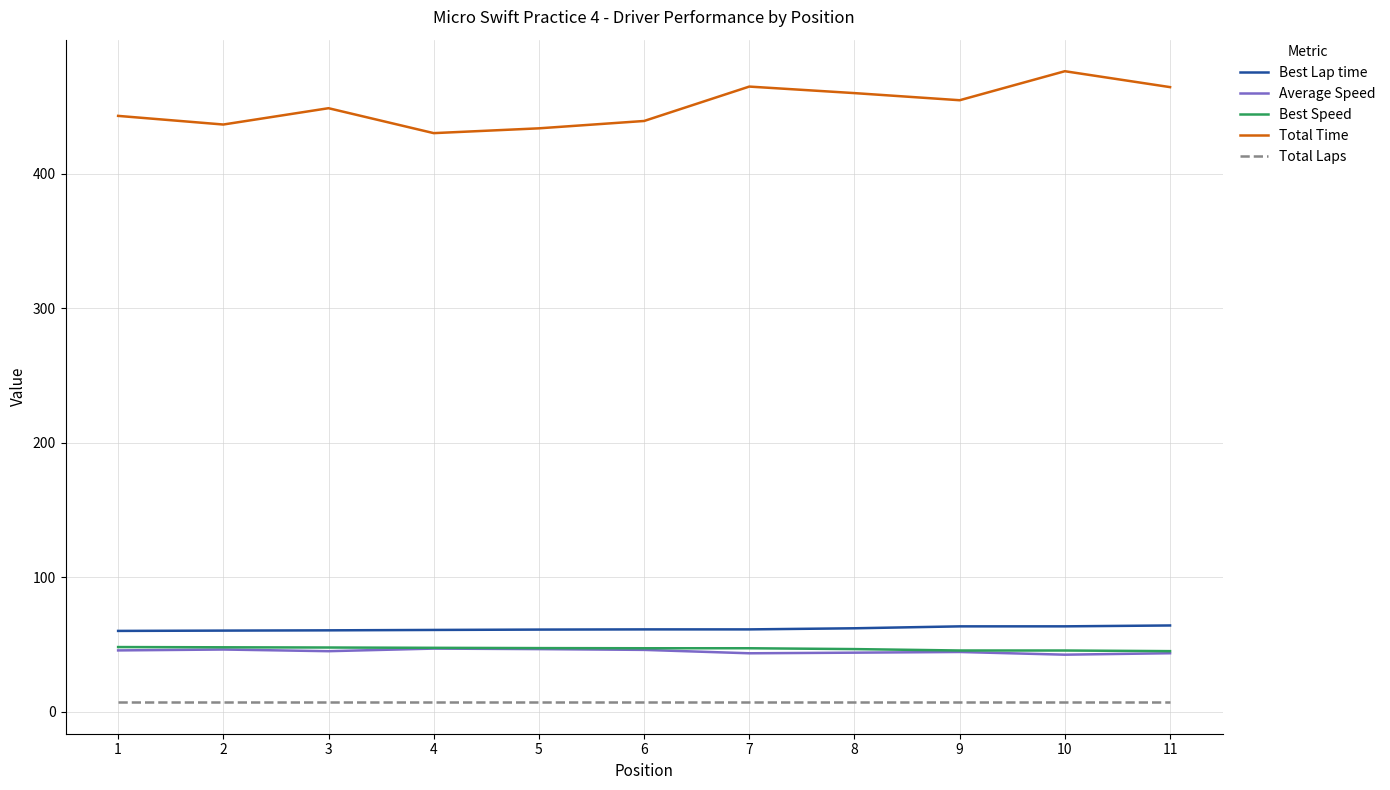

Which series has the largest total across all categories?

Total Time